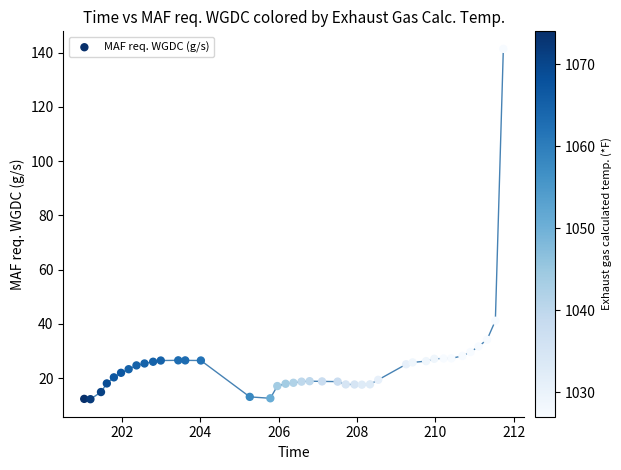

What is the range of X values (max minus min)?

10.7